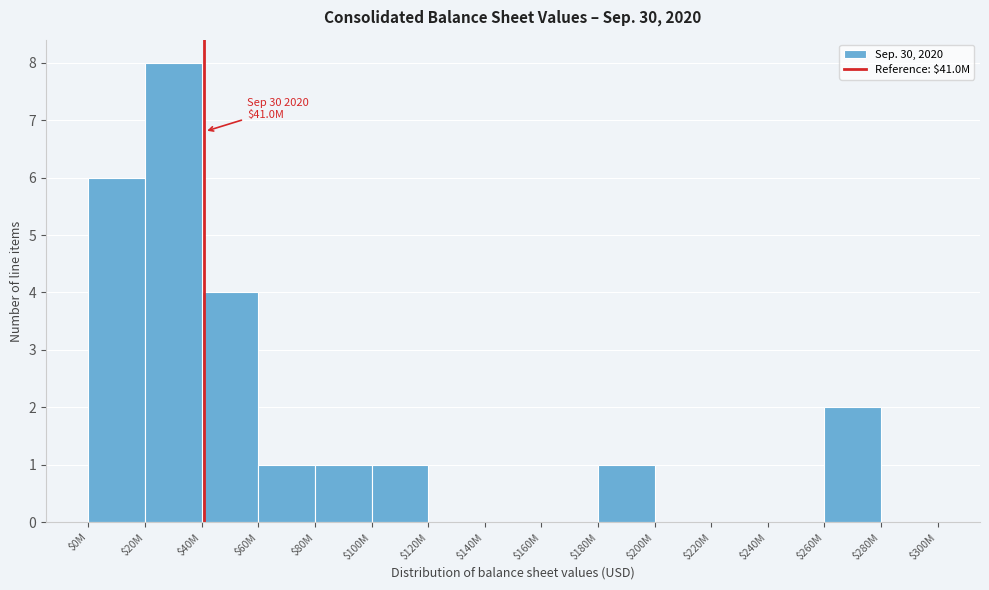

The value at $260M is 3. True or false?

False